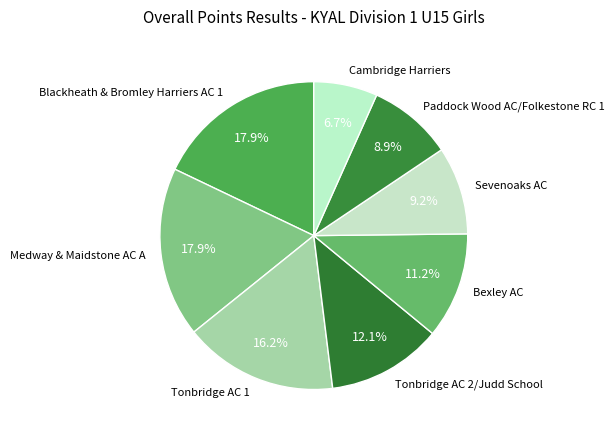

How many slices are in this pie chart?

8